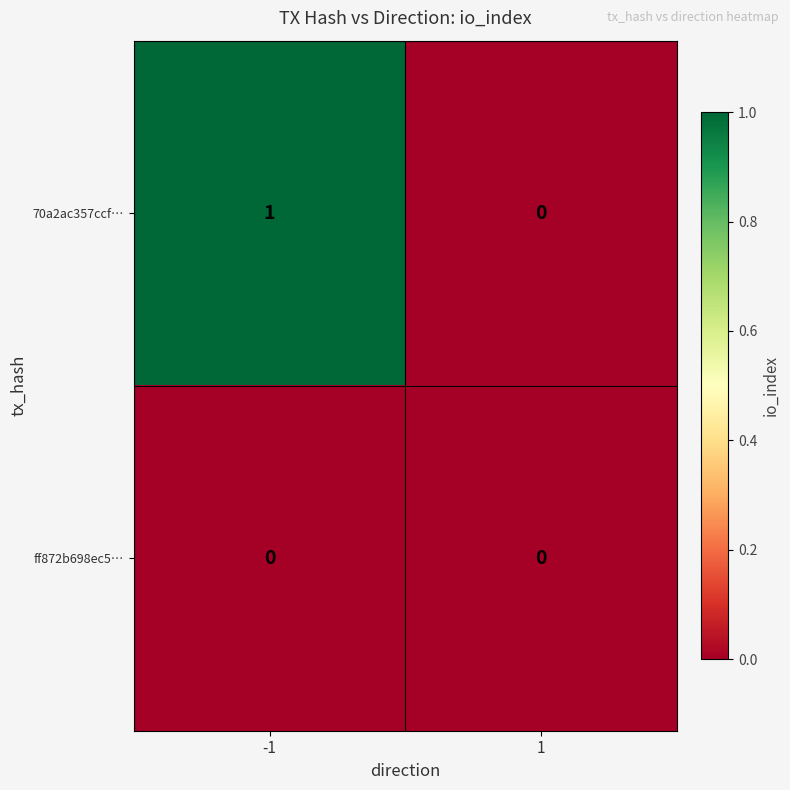

What is the spread (max minus min) of values at -1?

1